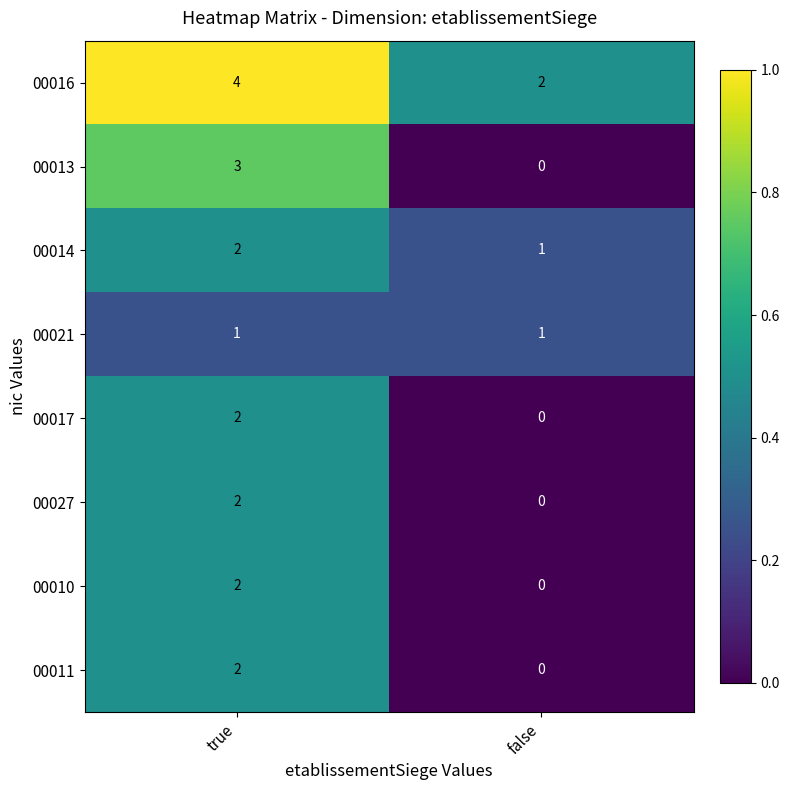

Reading left to right, extract all data points from this chart.

00016: 4	2
00013: 3	0
00014: 2	1
00021: 1	1
00017: 2	0
00027: 2	0
00010: 2	0
00011: 2	0